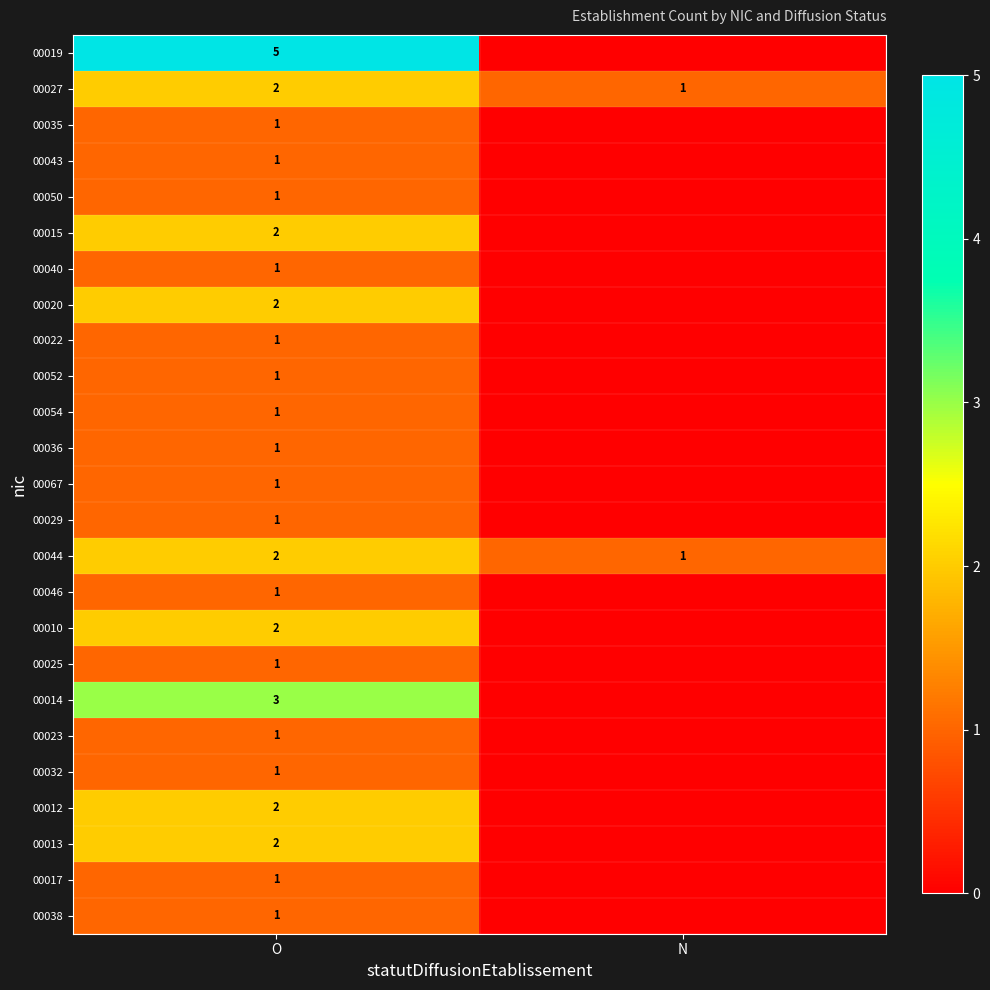

What is the spread (max minus min) of values at O?

4